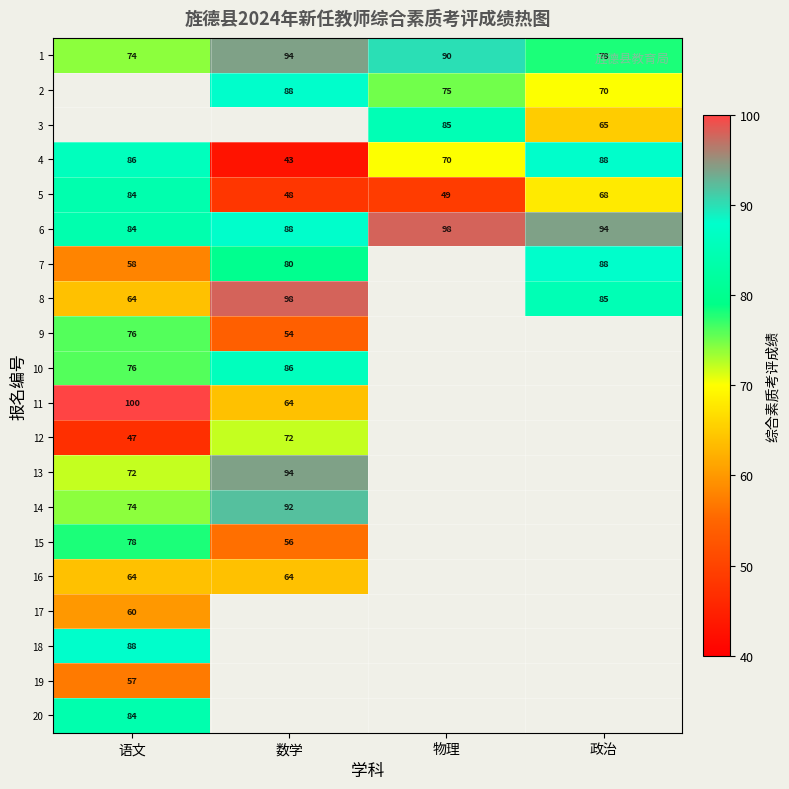

What is the smallest value displayed?

43.0